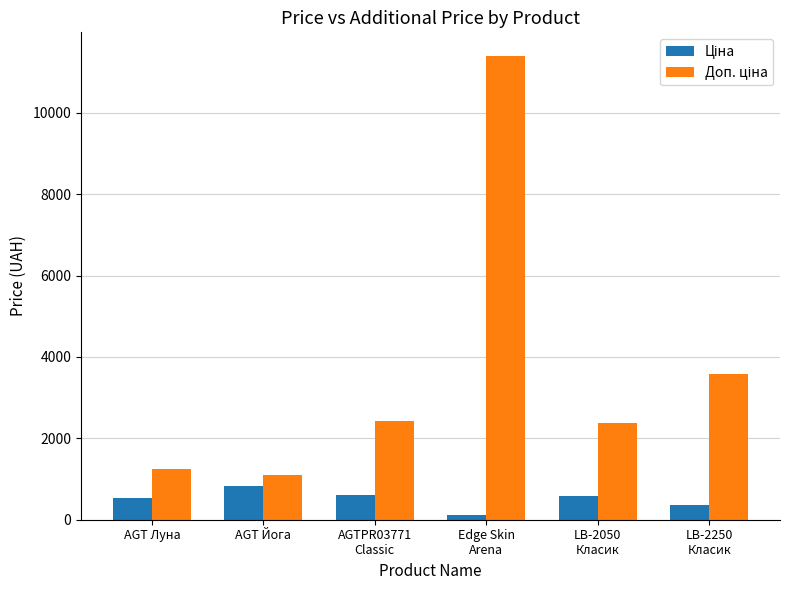

What is the spread (max minus min) of values at AGT Йога?

290.7